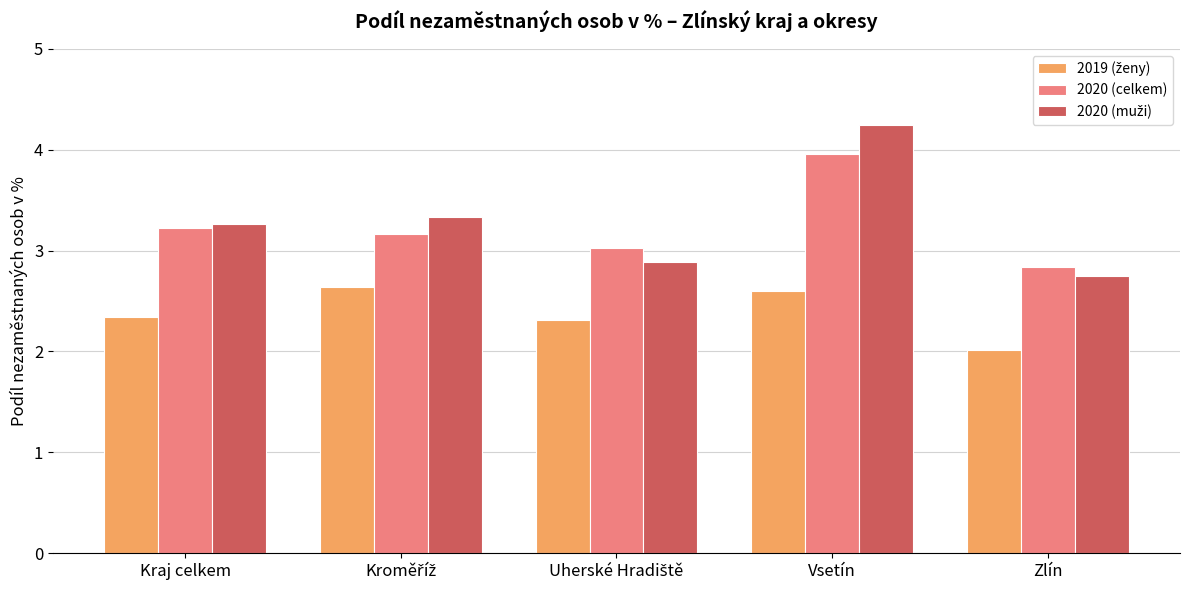

What is the minimum value shown in the chart?

2.0